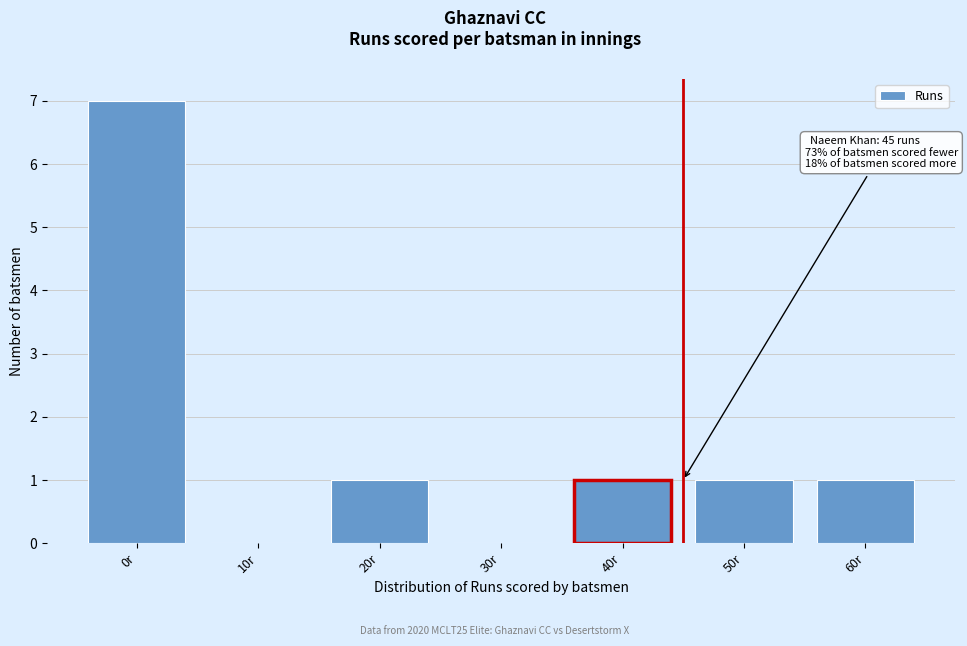

Reading right to left, what are all the values shown in this chart?

60r=1	50r=1	40r=1	30r=0	20r=1	10r=0	0r=7